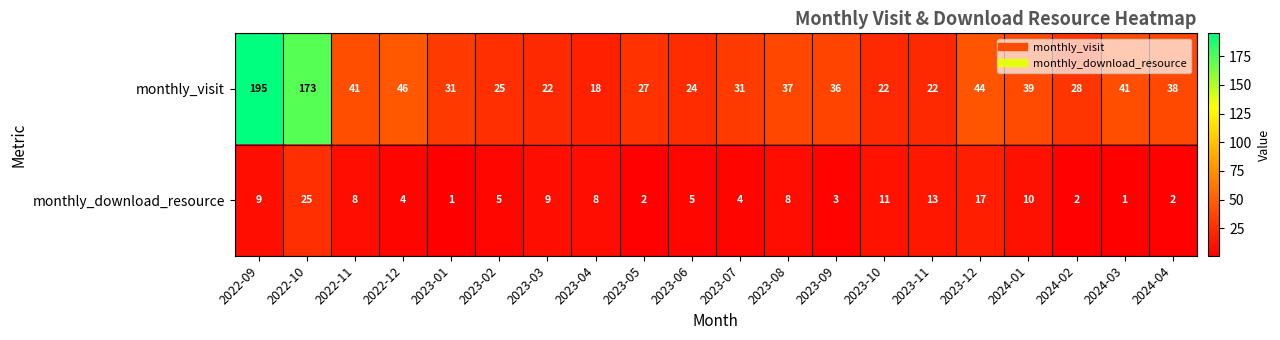

Where is monthly_visit nearest to the value 106?

2022-12